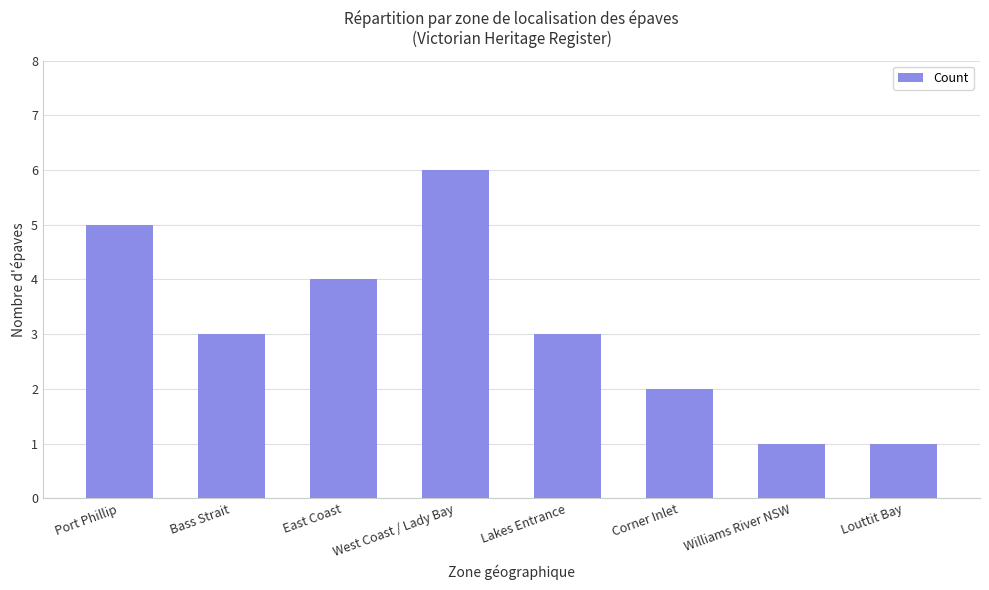

What is the sum of all values?

25